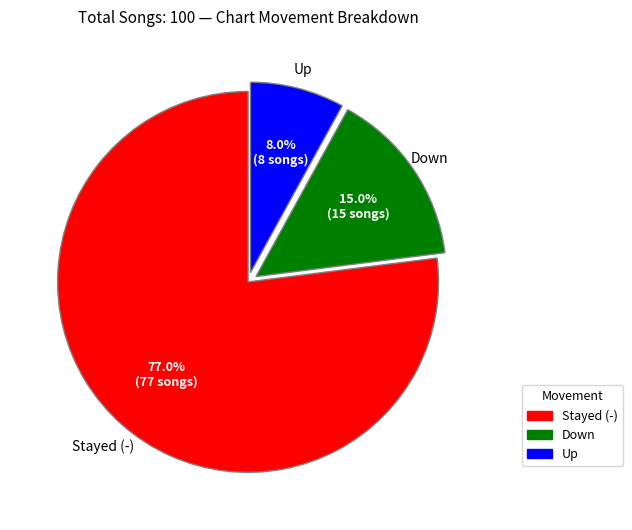

Does any single category account for the majority?

Yes